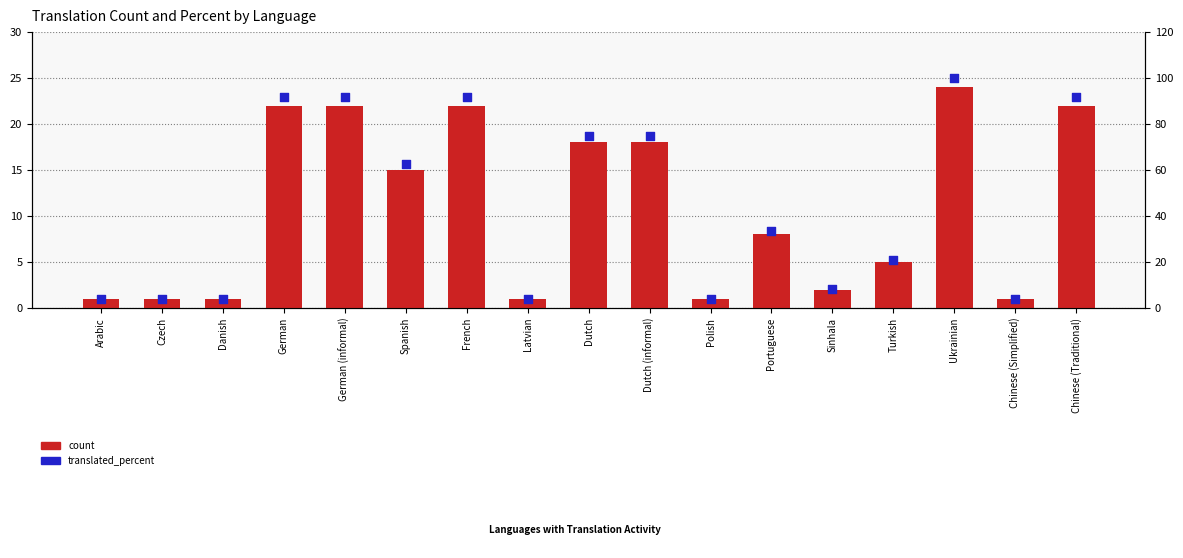

Is the value of translated_percent at Danish greater than the value of count at Dutch (informal)?

No